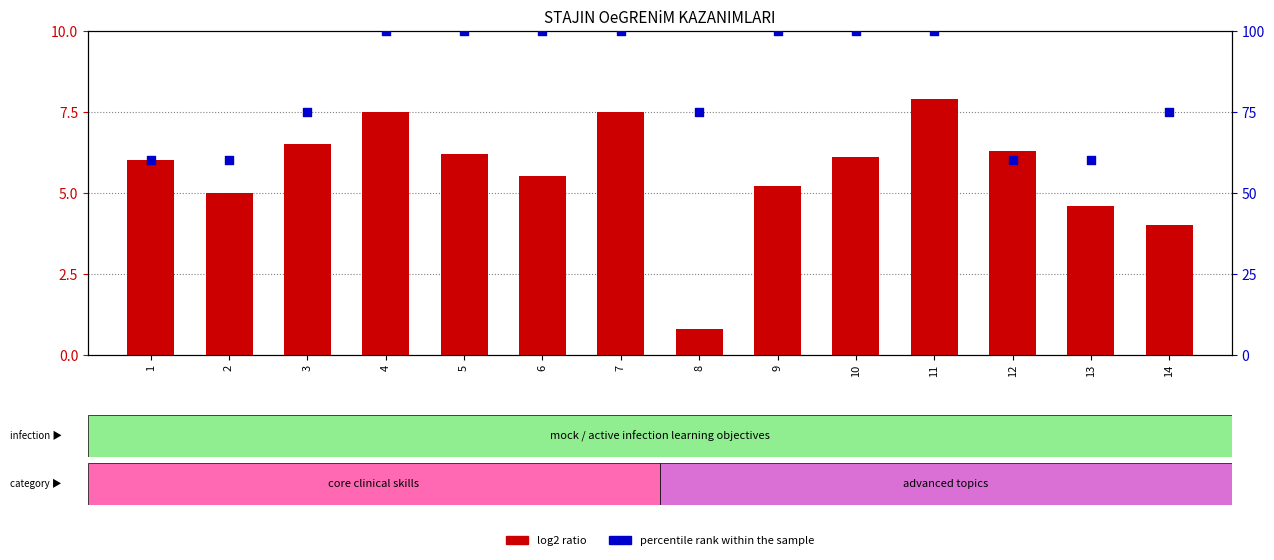

What are all the series names shown in the legend?

log2 ratio, percentile rank within the sample